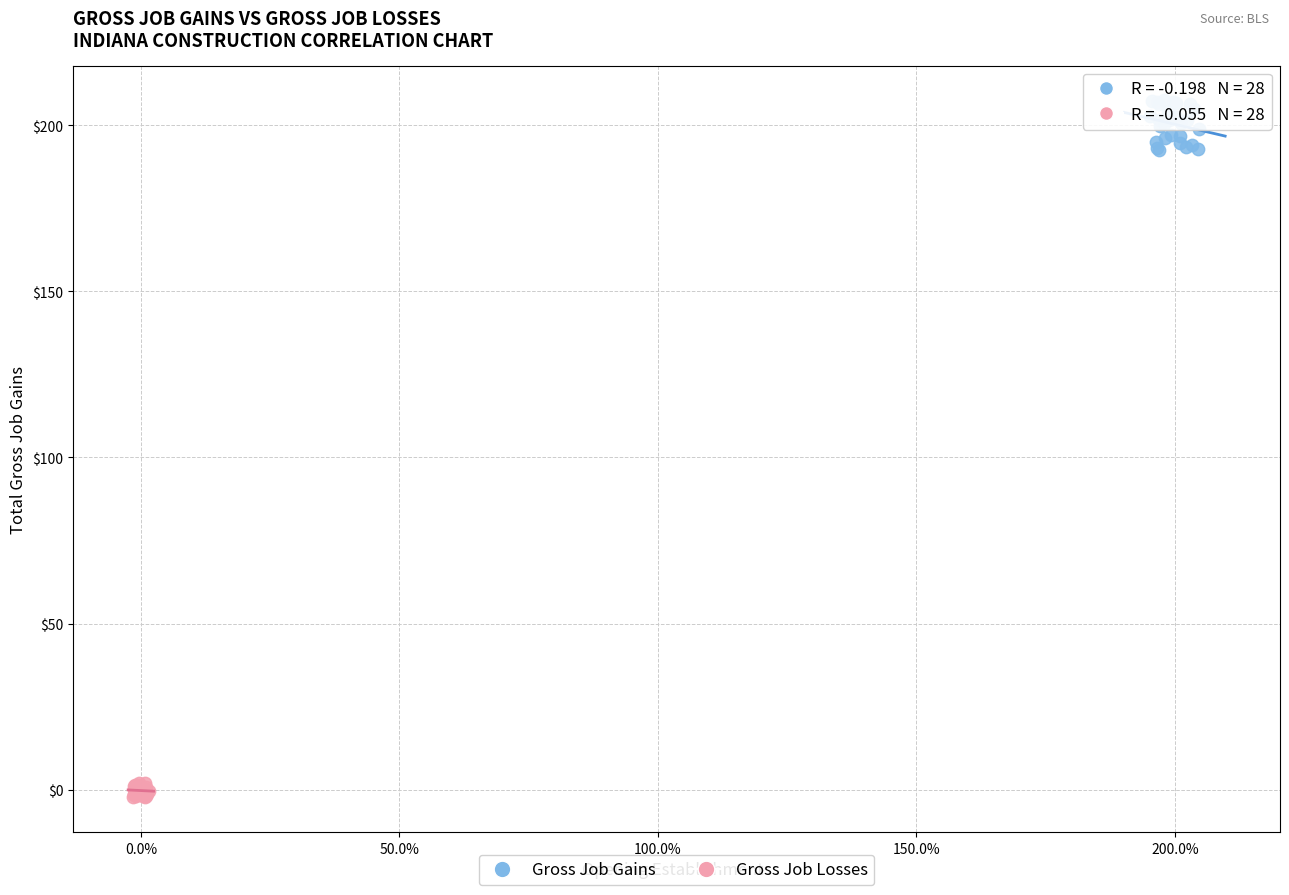

What are all the series names shown in the legend?

Gross Job Gains, Gross Job Losses